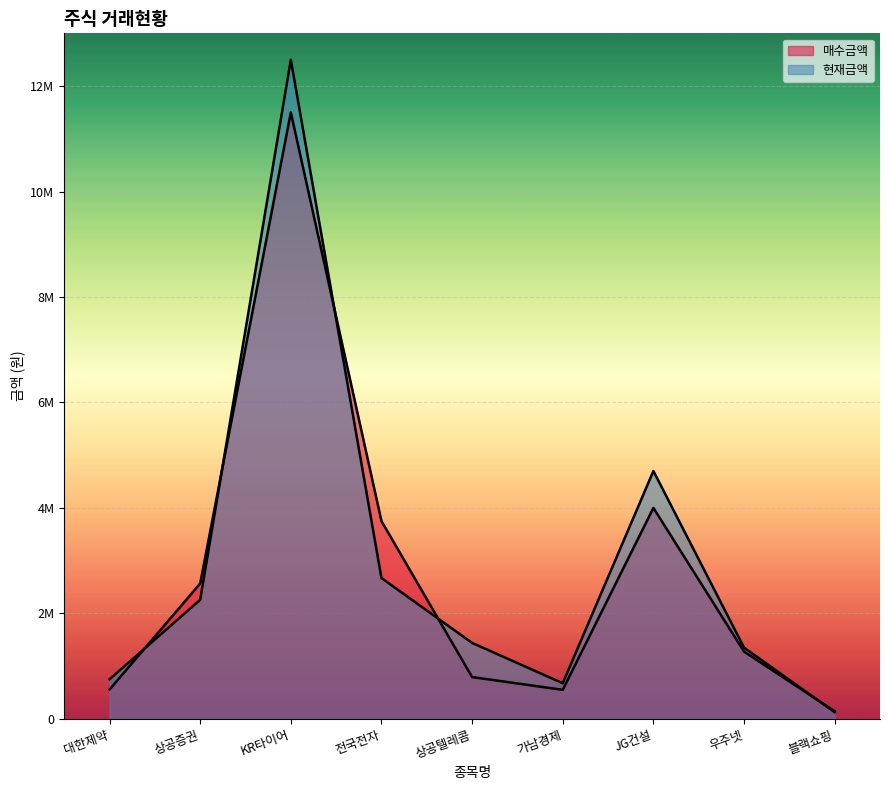

How many values in the 매수금액 series exceed 1275000?

4